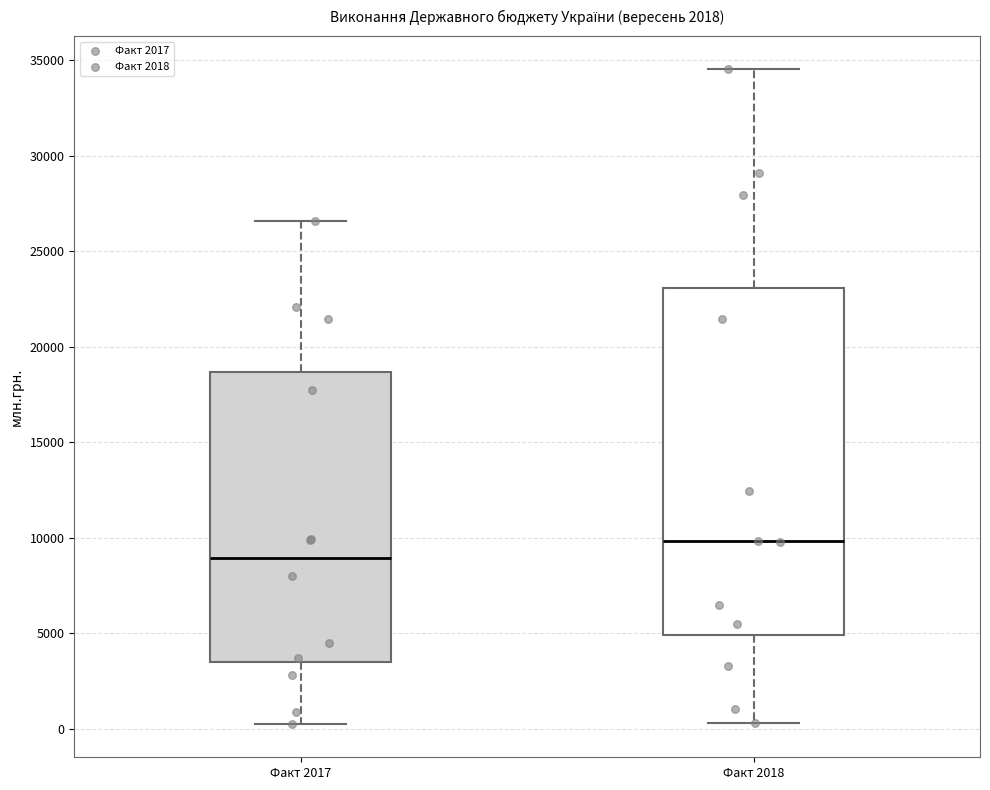

Where is the upper edge of the box for Факт 2017 on the y-axis? The values are not printed on the chart, so give them approximately, as read against the axis.

18500